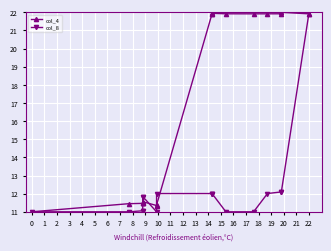

How many interior local peaks does the col_8 series have?

2